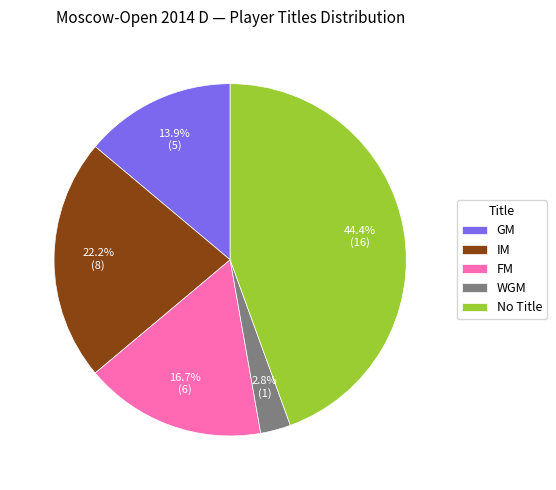

Is FM the majority of the pie?

No